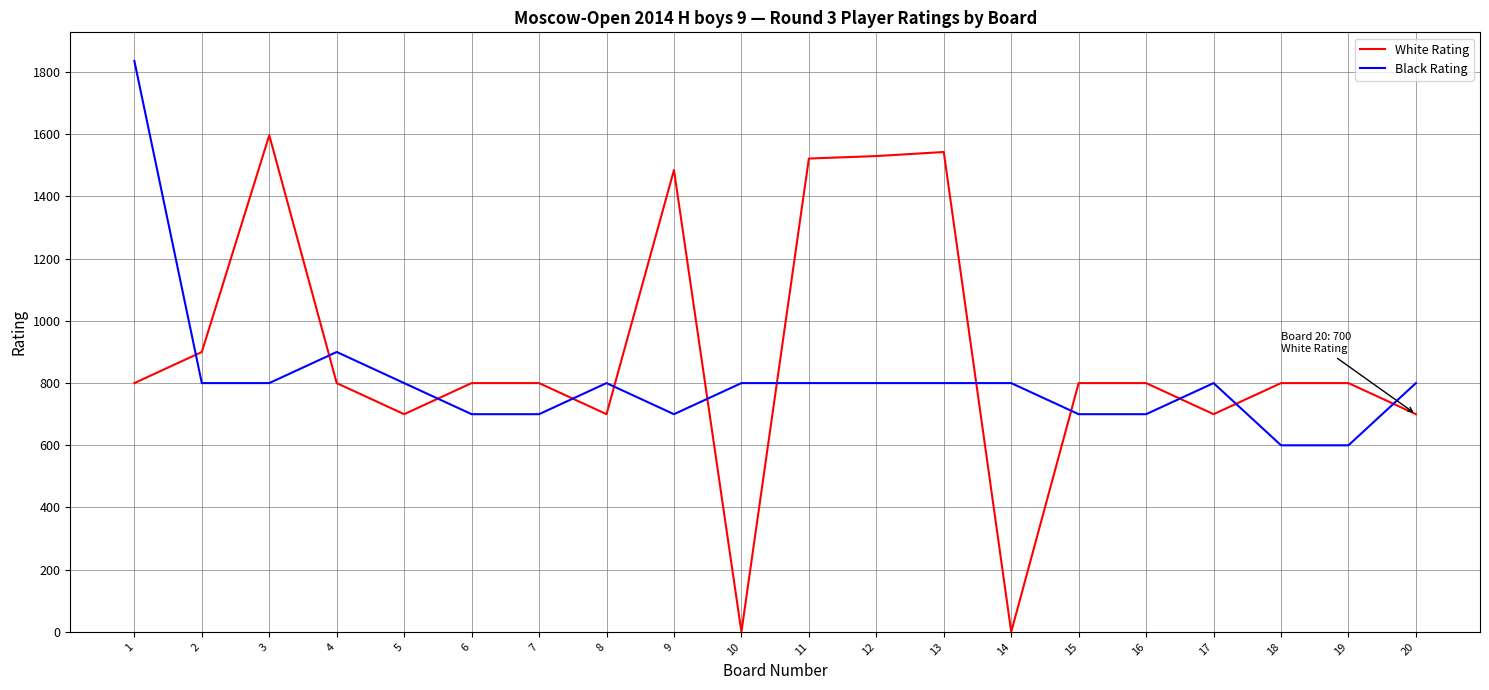

At which label does Black Rating first exceed 800?

1